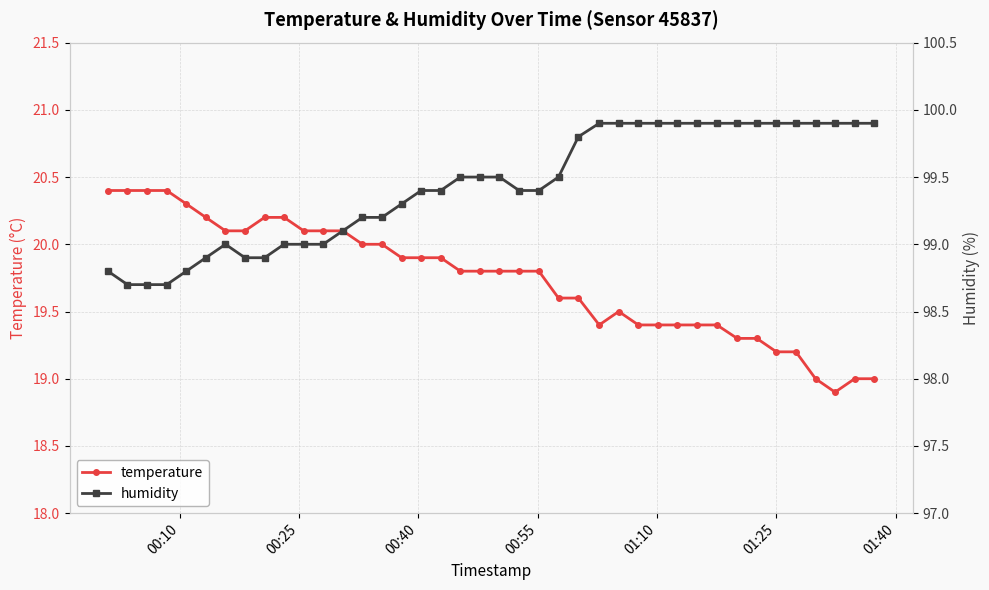

What is the value of the humidity point at the 9th from the left?

98.9